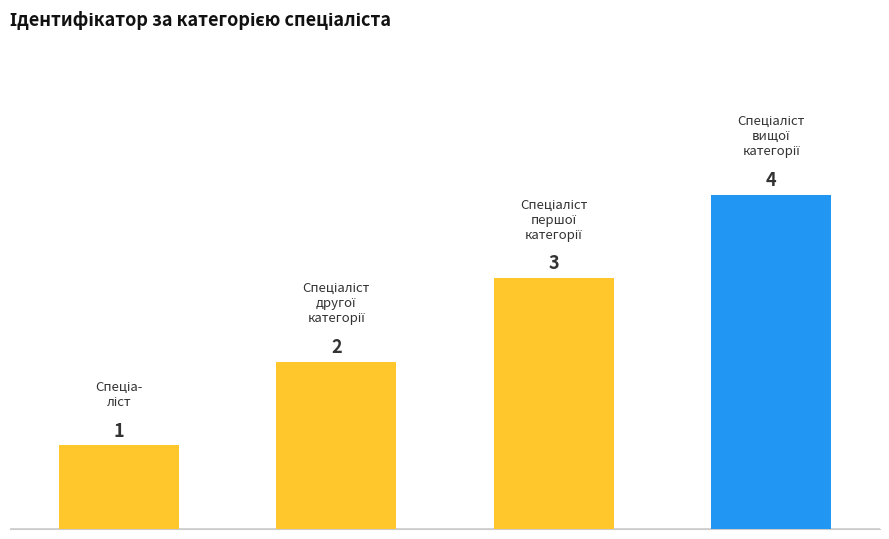

The value at 1.0 is 2. True or false?

True